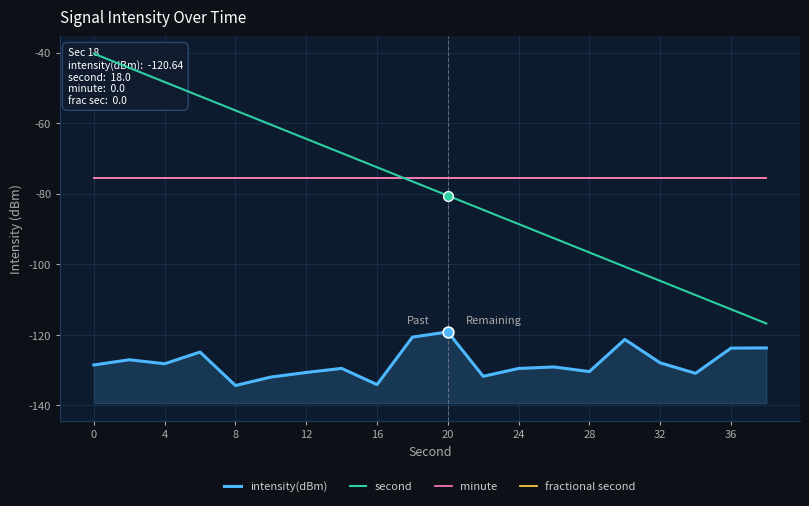

What is the total value across all series at 15?

-372.8